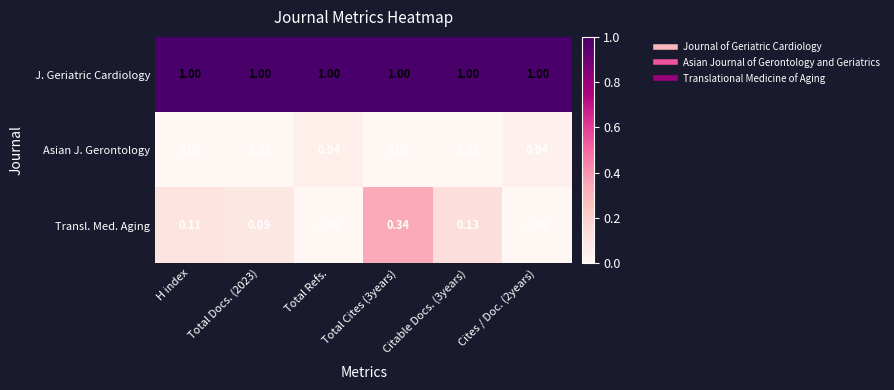

What is the total value across all series at Total Cites (3years)?

1.3